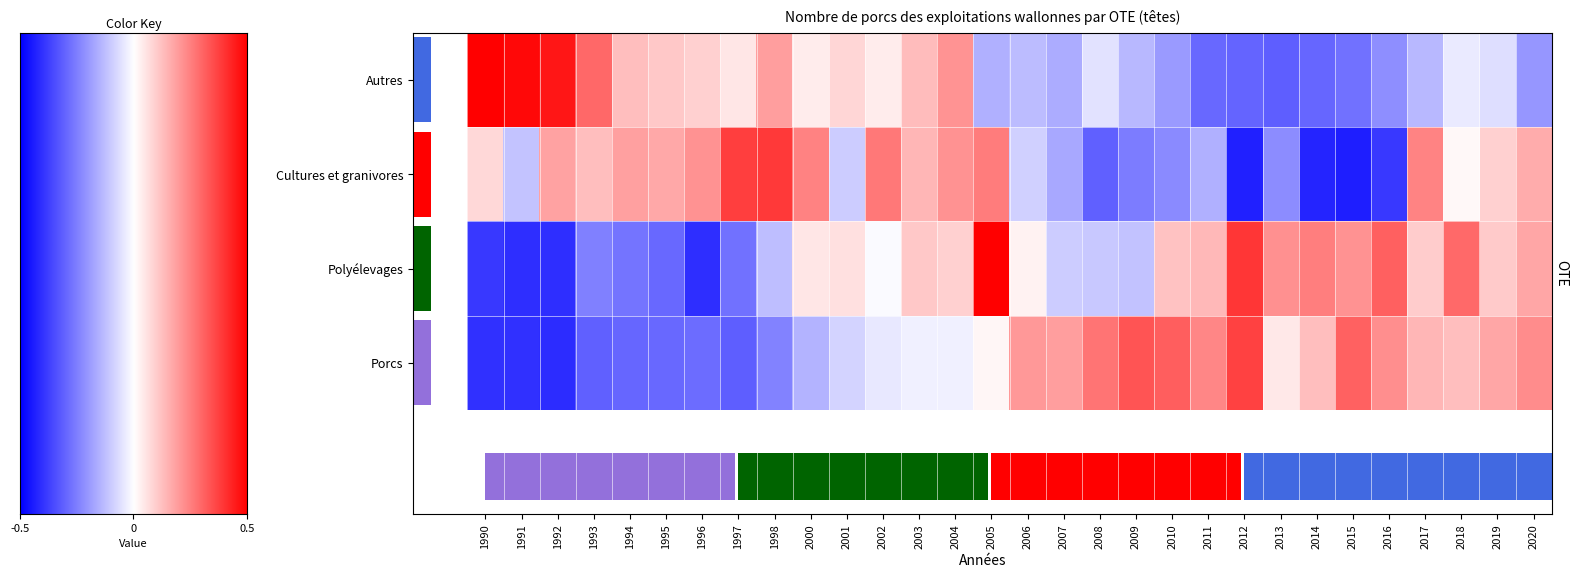

Rank the series by their maximum value, from highest to lowest.

Polyélevages, Autres, Cultures et granivores, Porcs